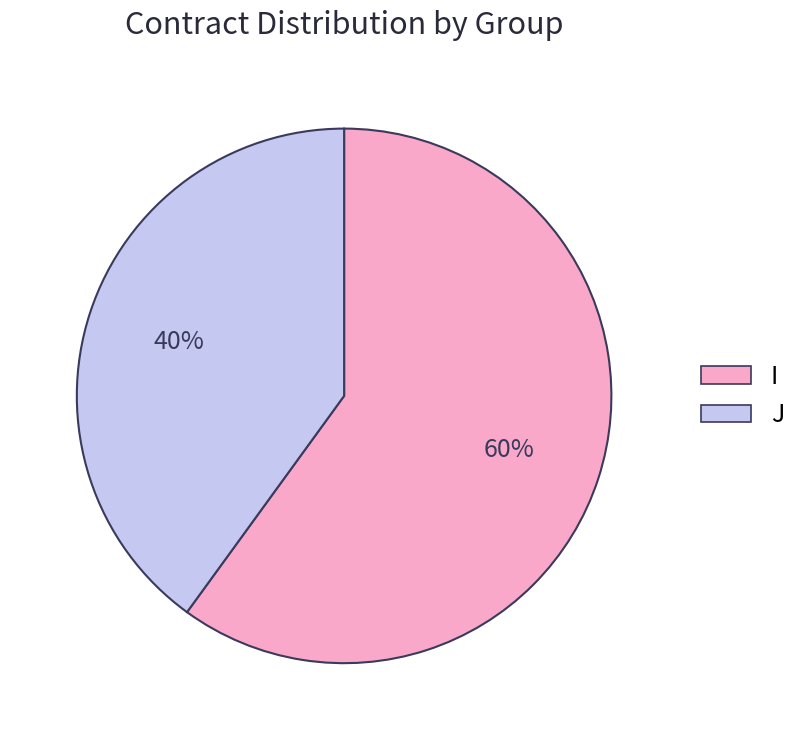

Approximately how many times larger is the value at I compared to J?

1.5